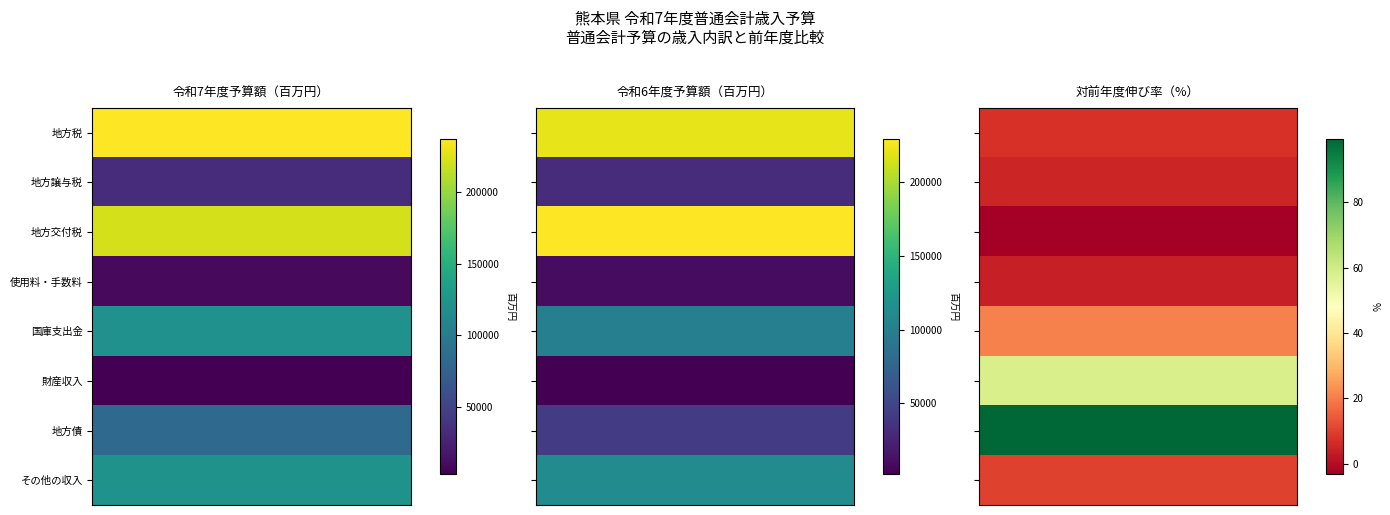

Is it true that 歳入 equals 148847 at 地方債?

False